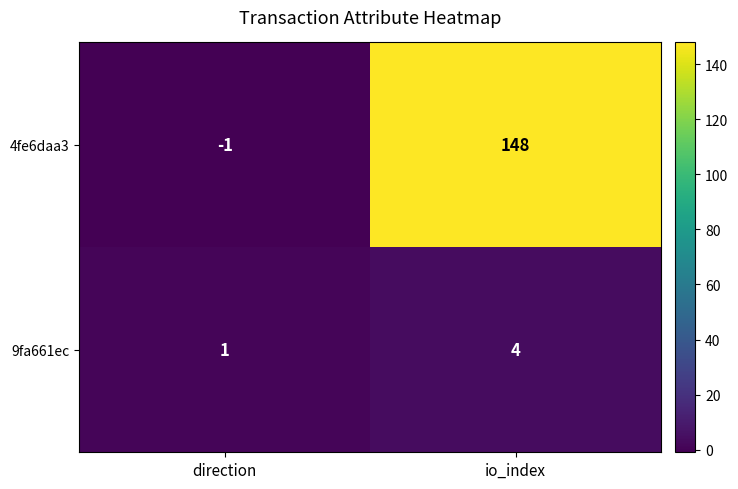

Rank the series at direction from highest to lowest value.

9fa661ec, 4fe6daa3